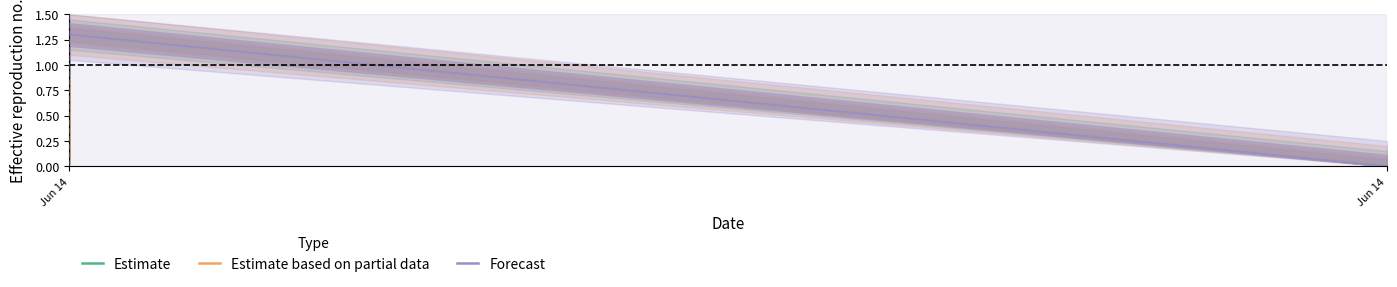

True or false: Estimate based on partial data and Forecast intersect in this chart.

False